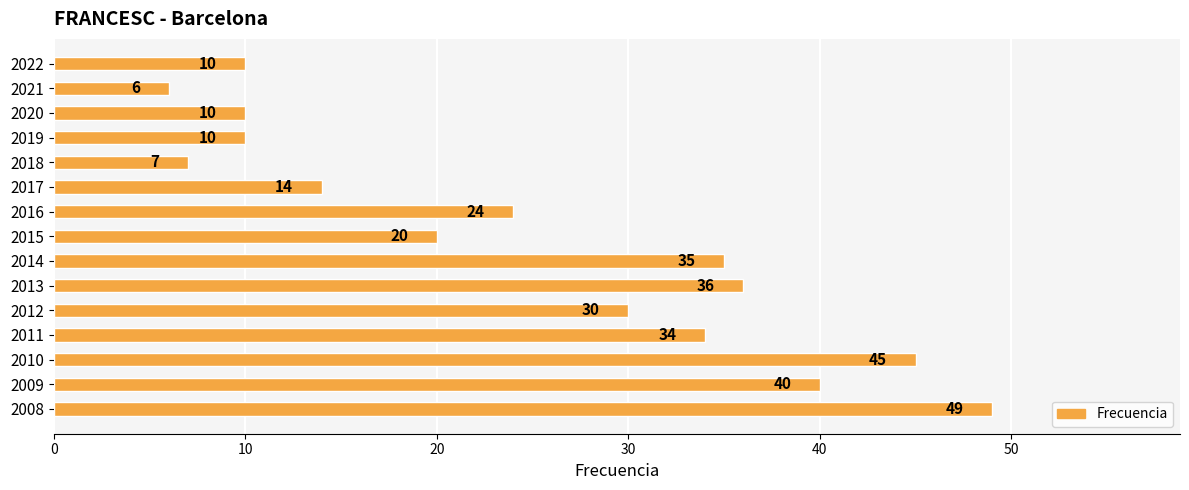

The value at 2017 is 14. True or false?

True